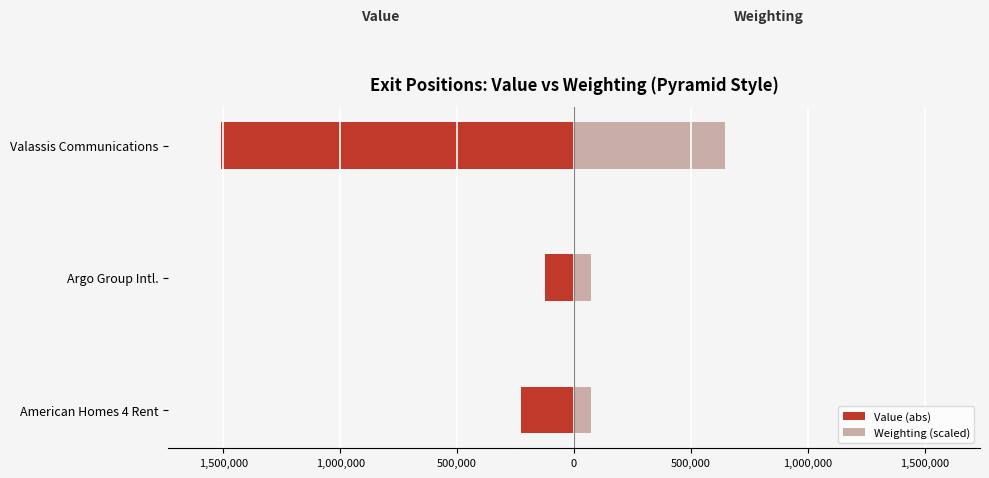

How many values in the Value (abs) series are below -226400?

1